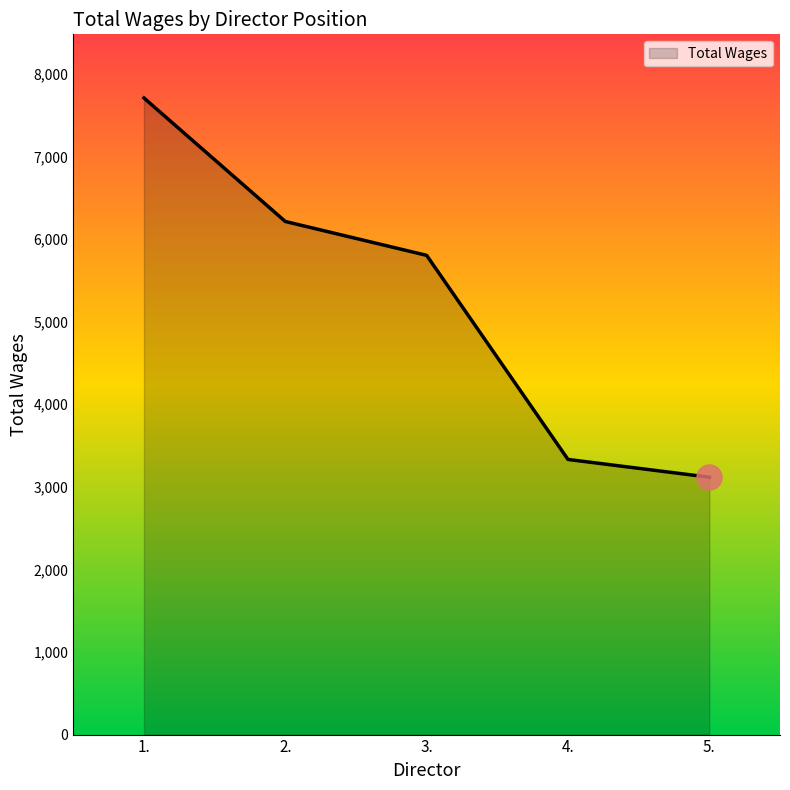

True or false: the data shows 5802 at 3..

True